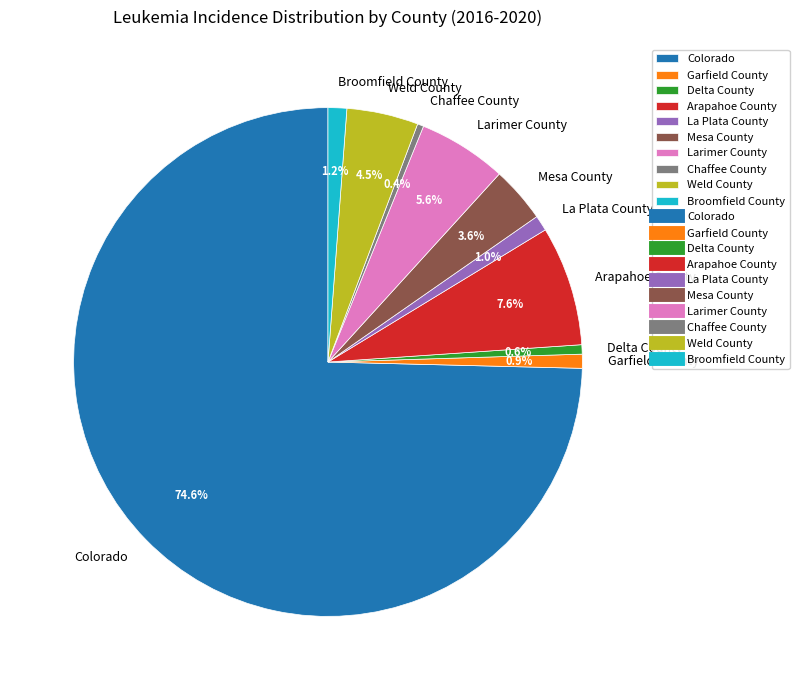

Does Delta County account for over 50% of the chart?

No